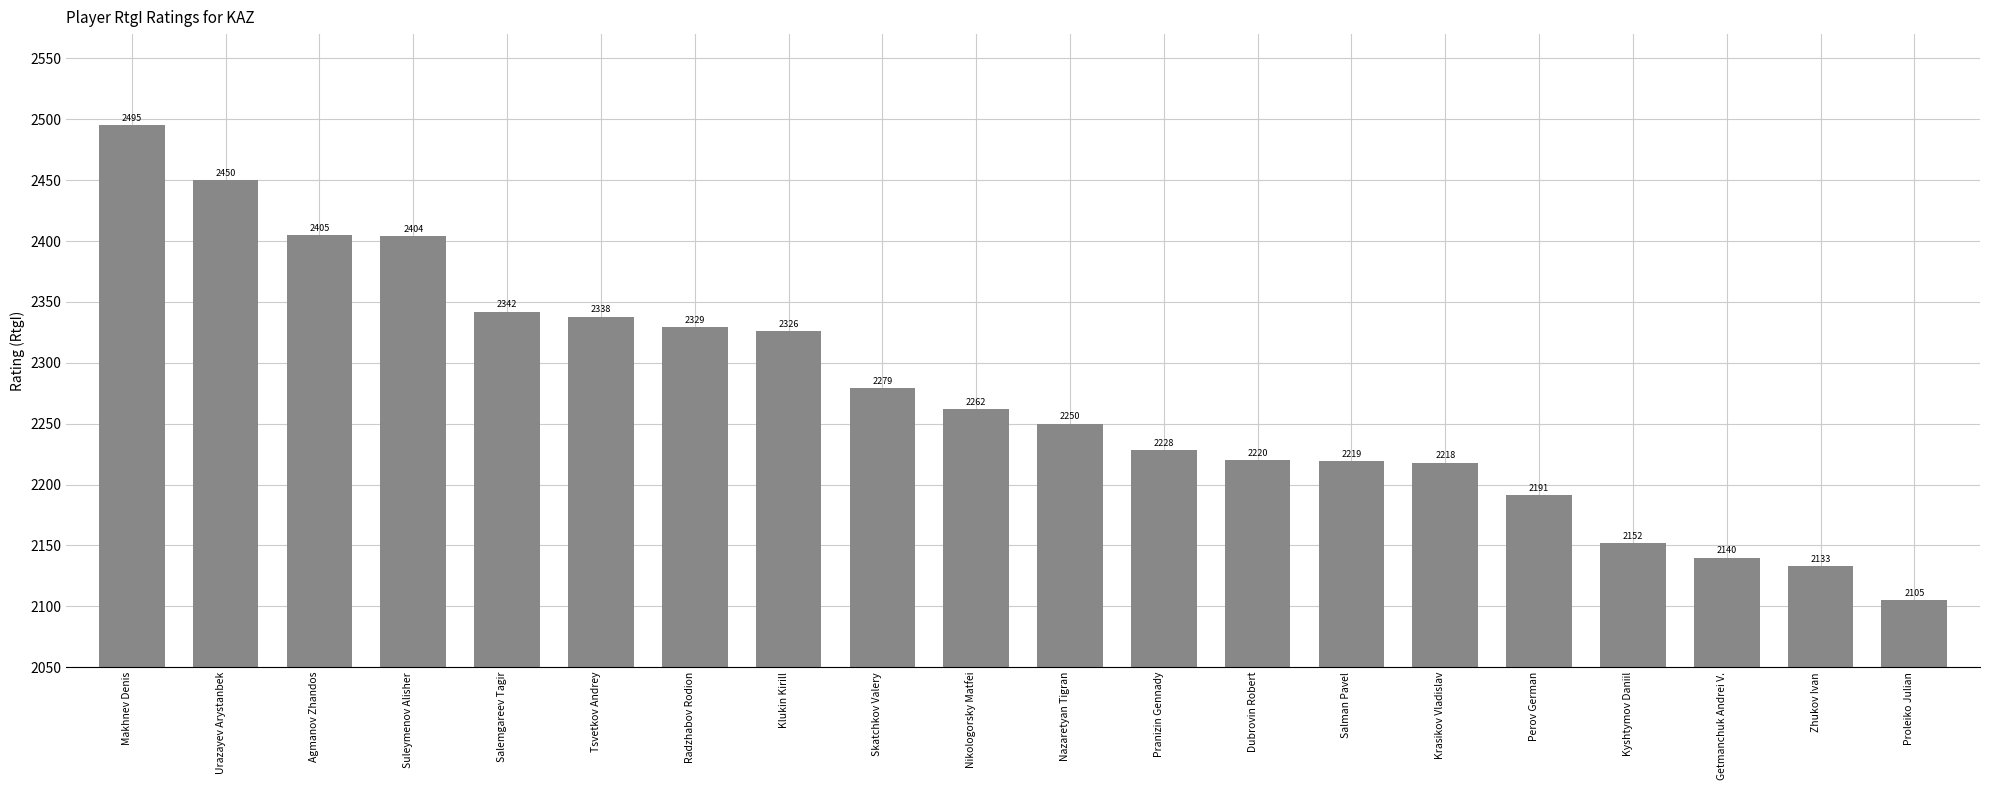

What is the label of the 10th bar from the right?

Nazaretyan Tigran